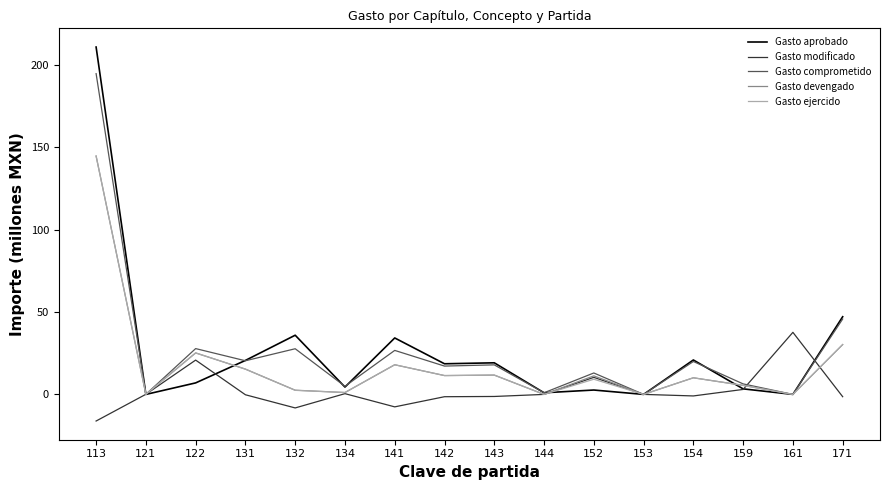

Which category has the highest value across all series?

113